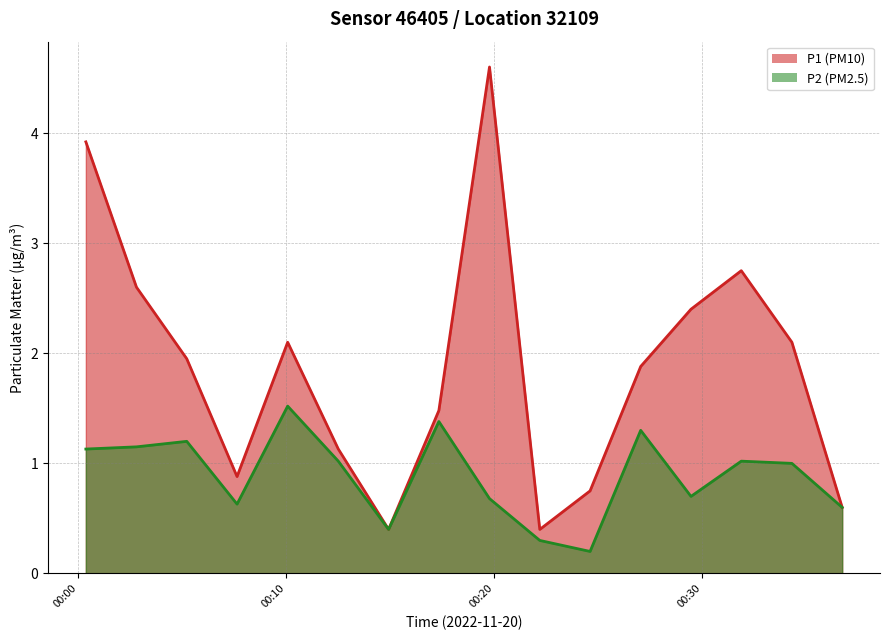

What is the maximum value shown in the chart?

4.6